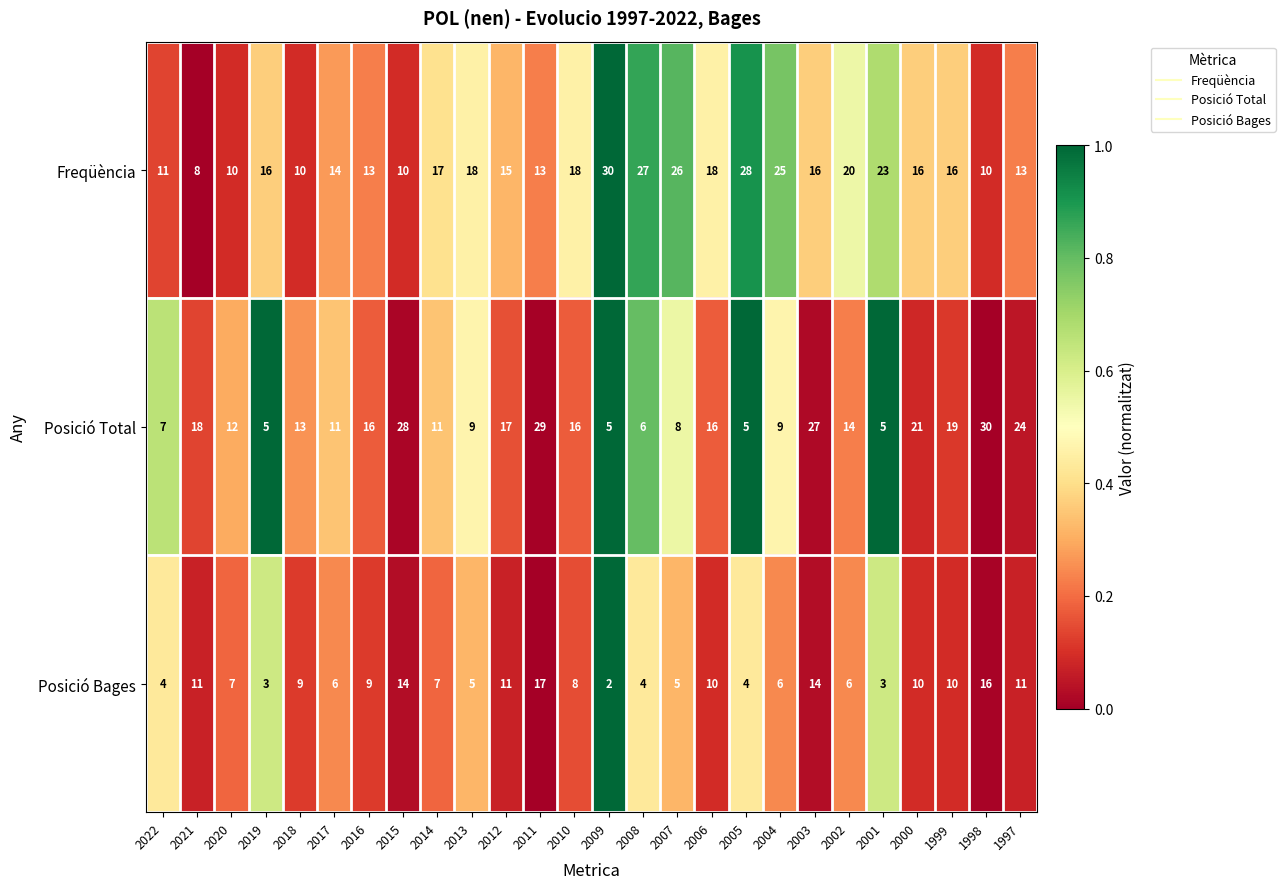

Is it true that Posició Total equals 11 at 2014?

True